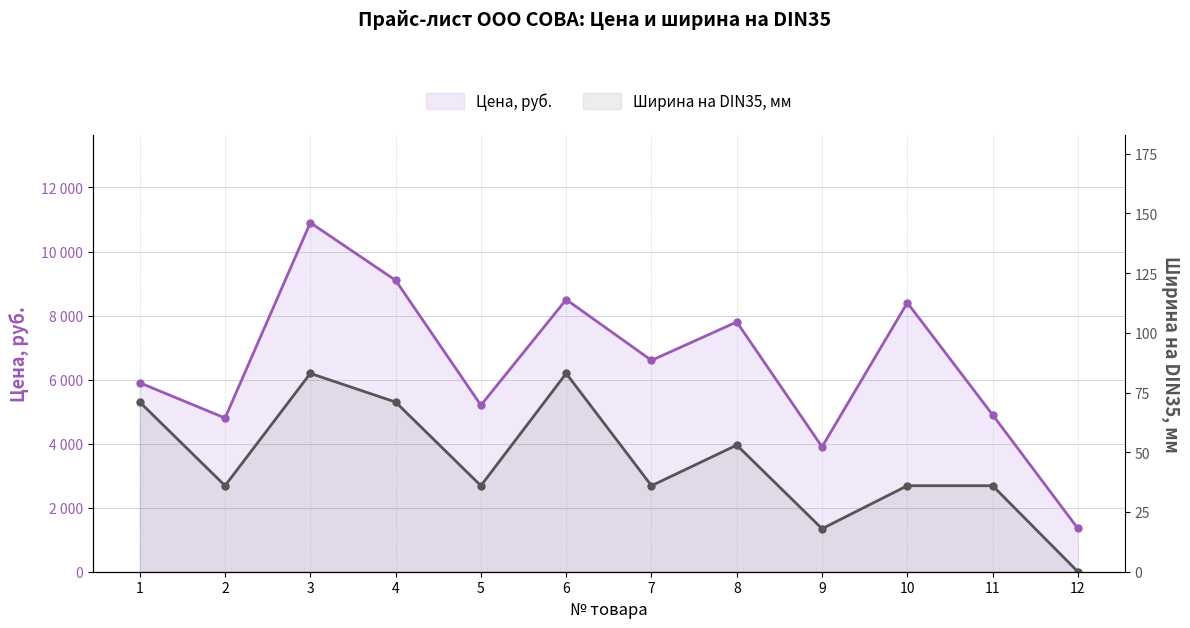

Rank the series by their maximum value, from lowest to highest.

Ширина на DIN35, мм, Цена, руб.